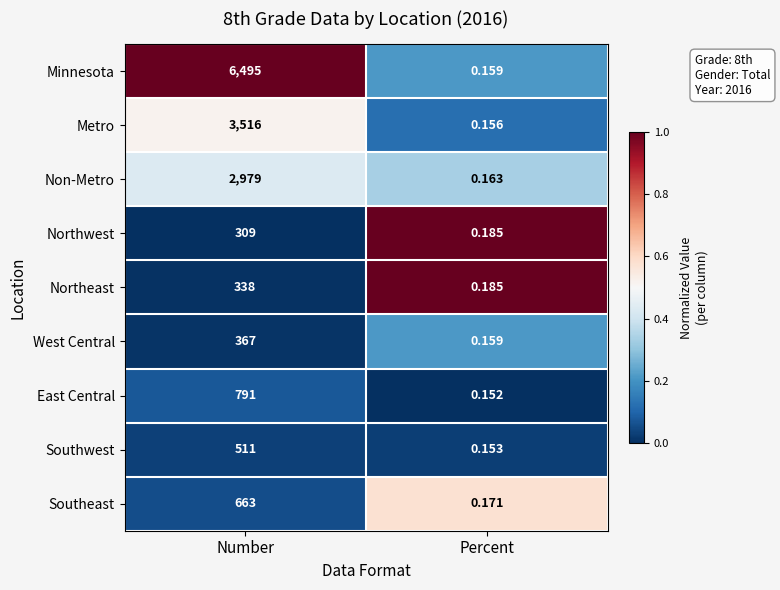

Between Number and Percent, which series saw the biggest shift?

Minnesota